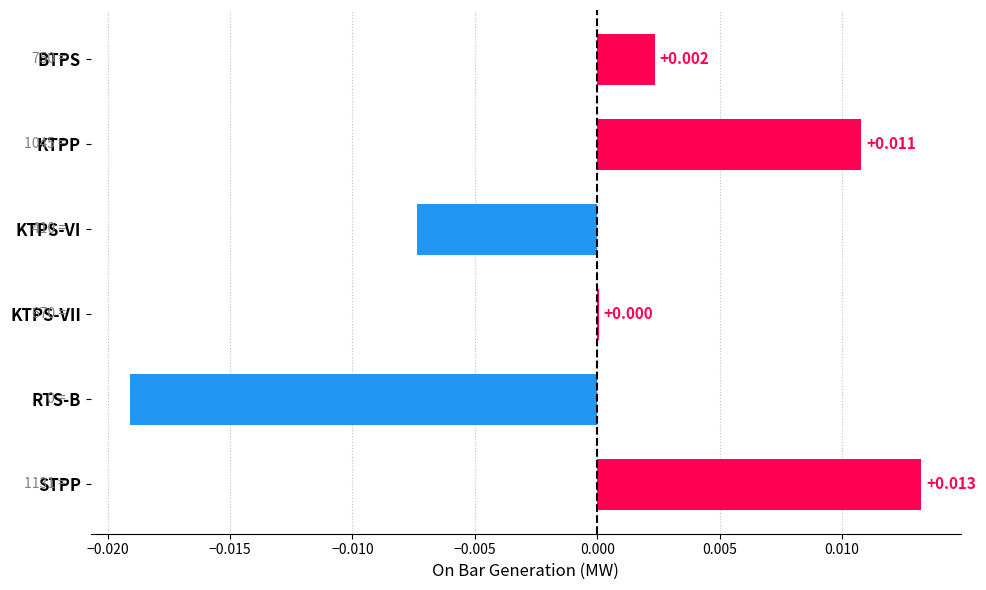

At which label is the value closest to 0?

KTPS-VII